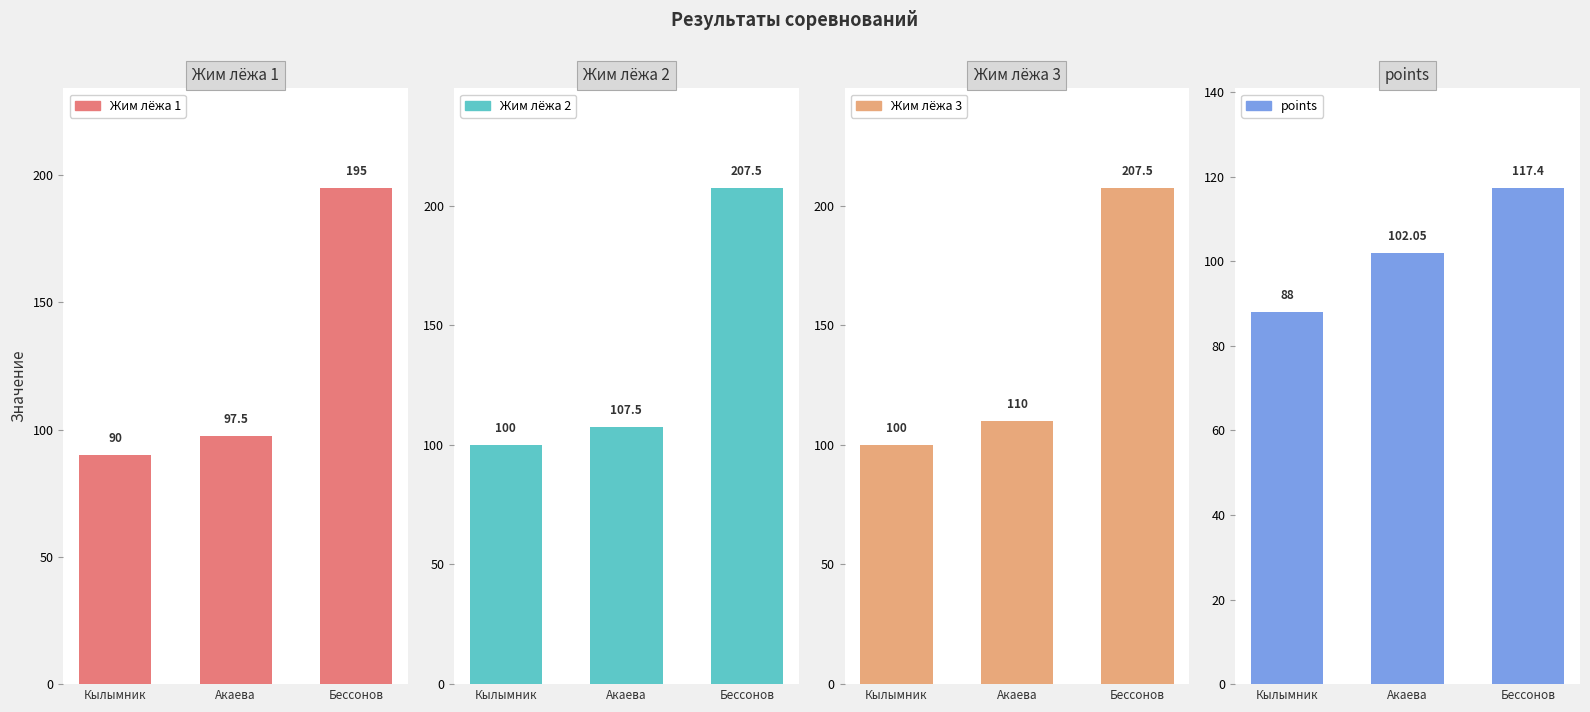

Is it true that Жим лёжа 1 equals 296.9 at Бессонов?

False